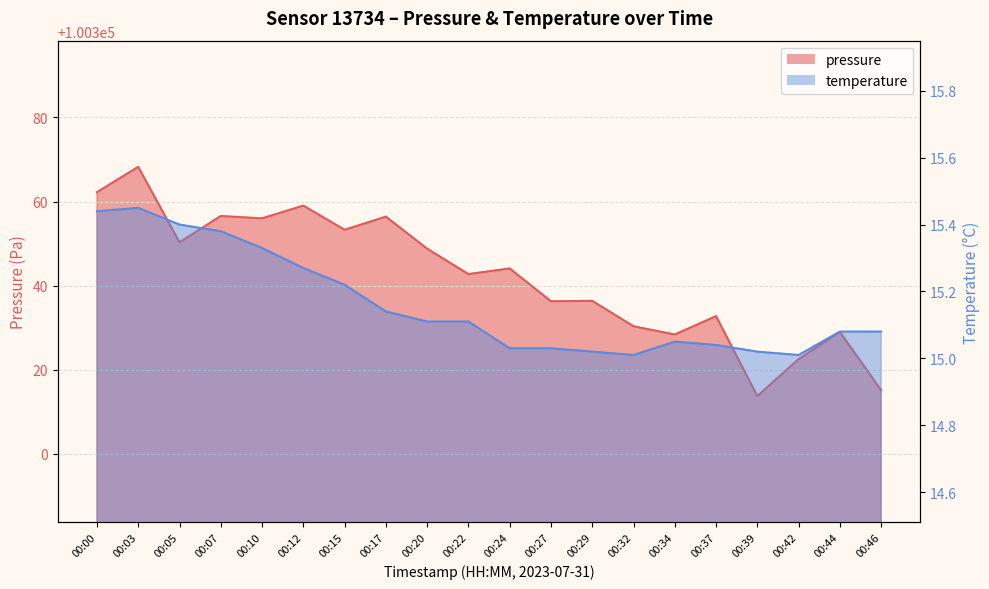

What is the value of the temperature point at the 13th from the left?

15.0